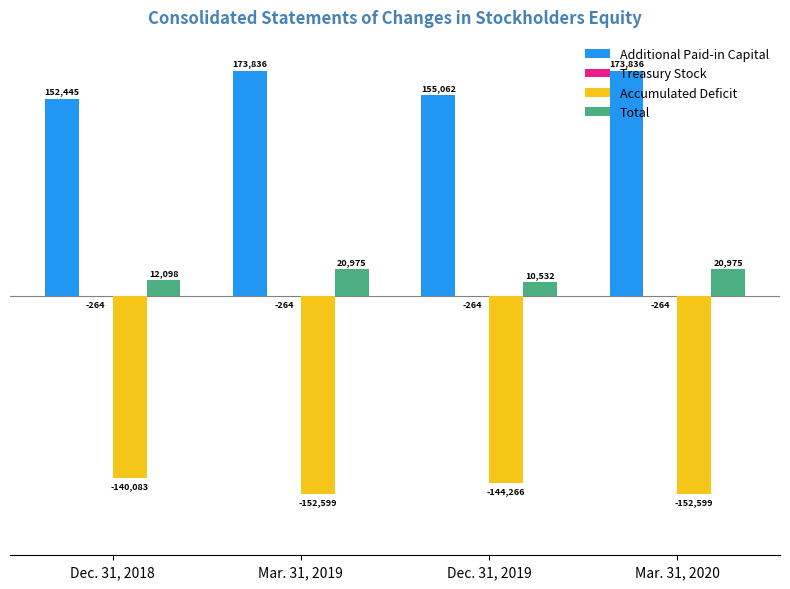

Is the value of Total at Dec. 31, 2019 greater than the value of Accumulated Deficit at Dec. 31, 2019?

Yes